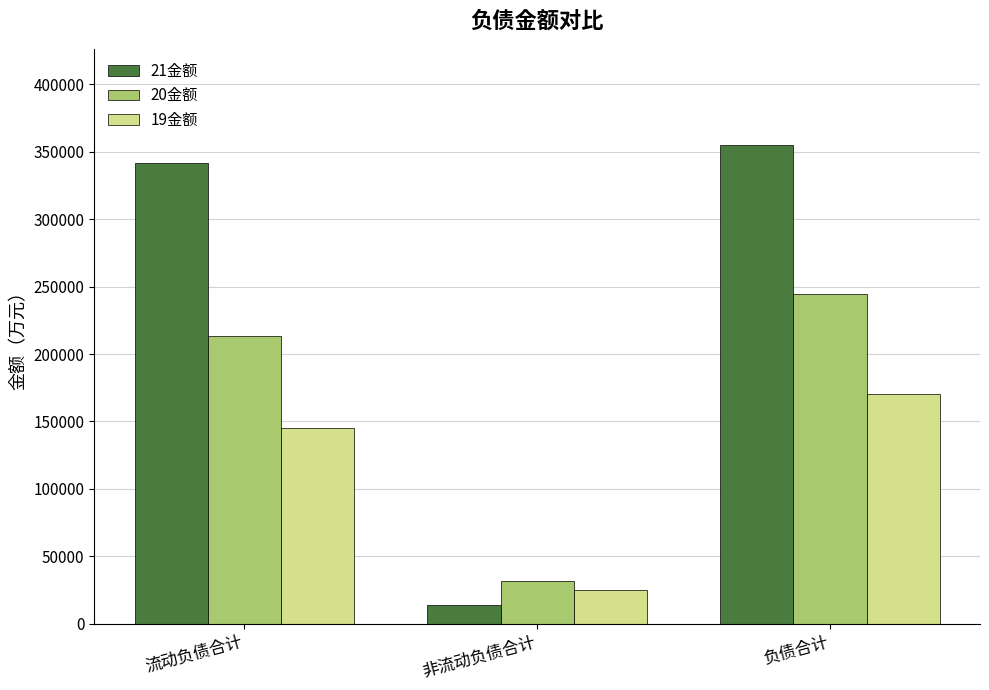

How many data points in 21金额 are less than 341508?

1